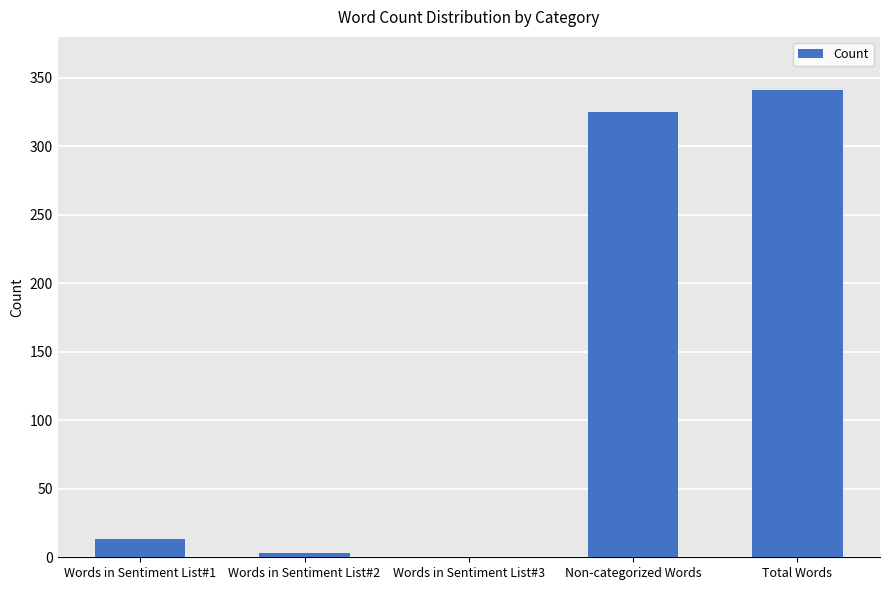

What is the maximum value shown in the chart?

341